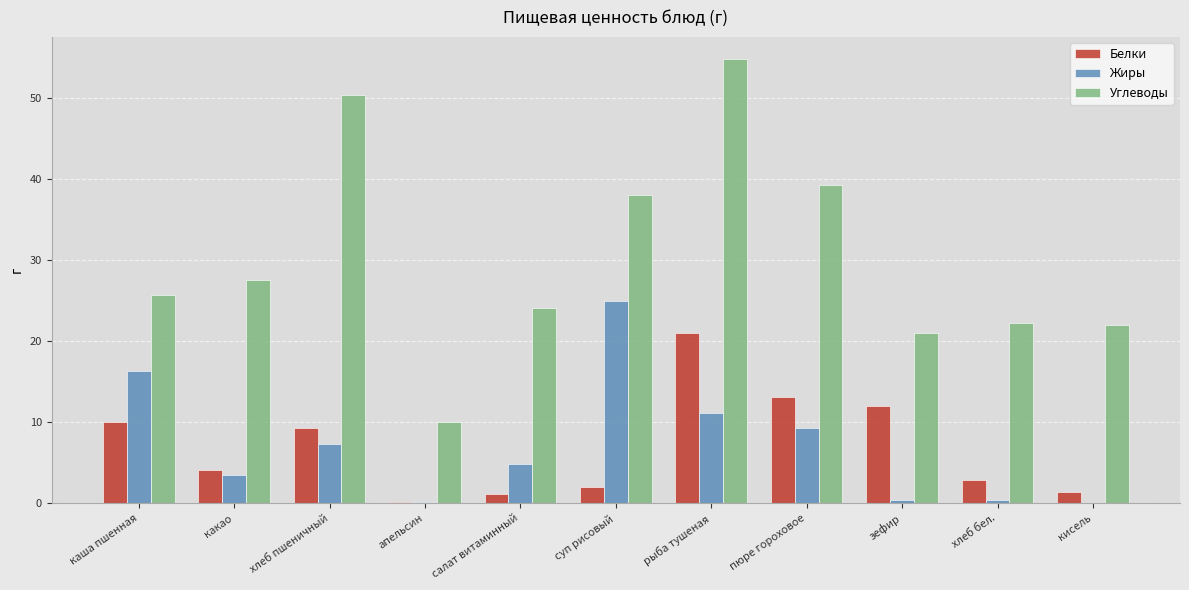

Which series has the largest total across all categories?

Углеводы